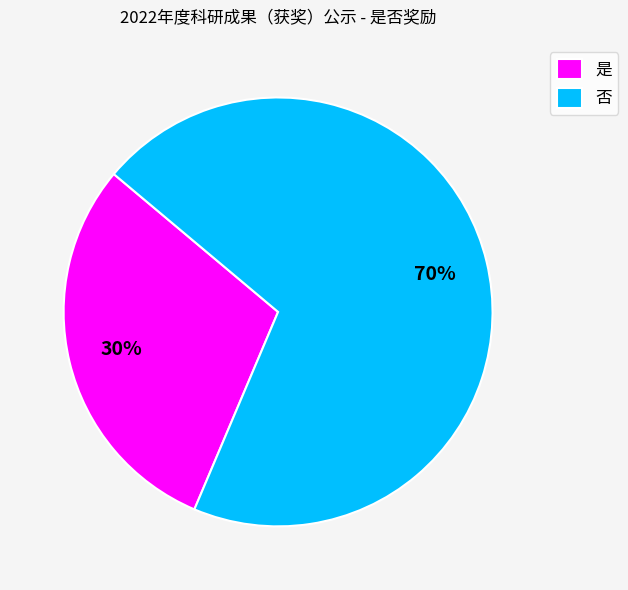

Is the sum of 否 and 是 greater than half?

Yes